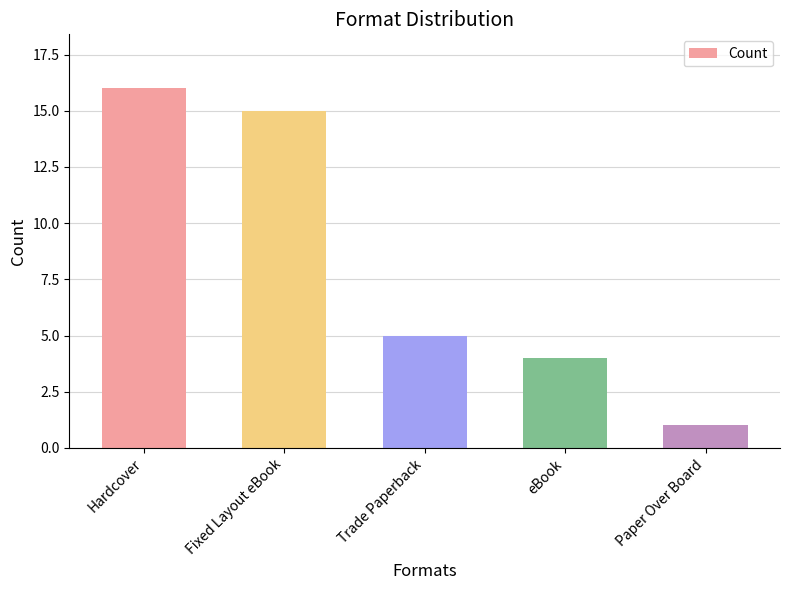

Reading left to right, what are all the values shown in this chart?

16	15	5	4	1